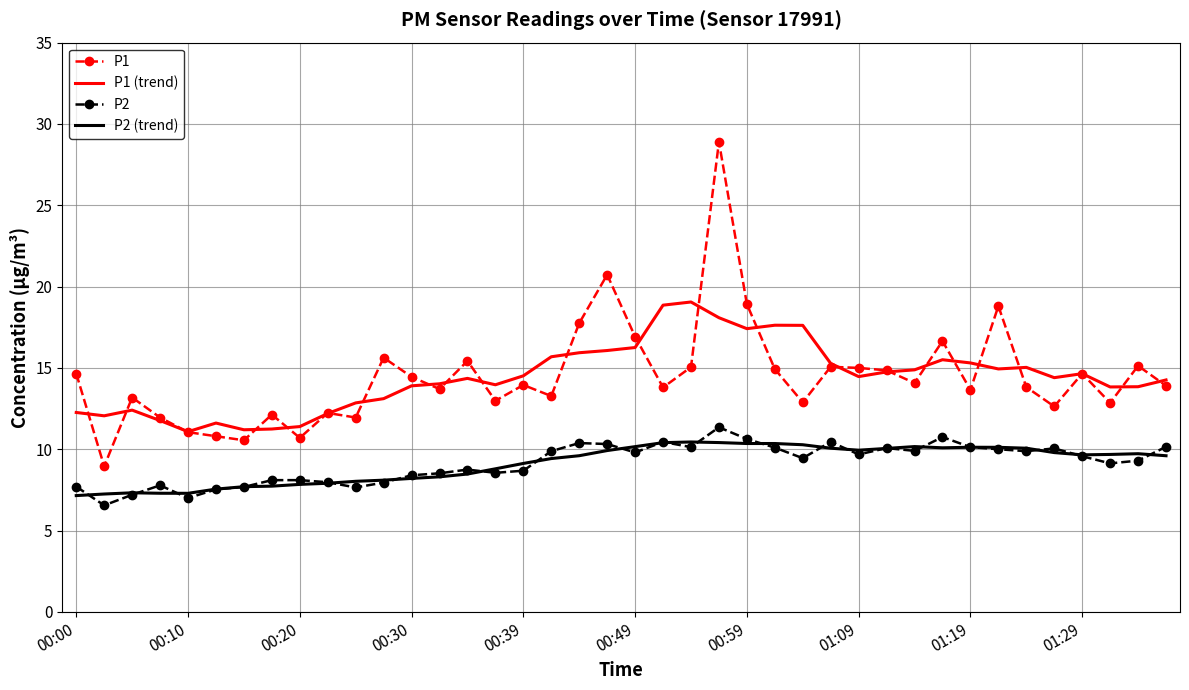

What is the highest value of the P2 (trend) series?

10.4